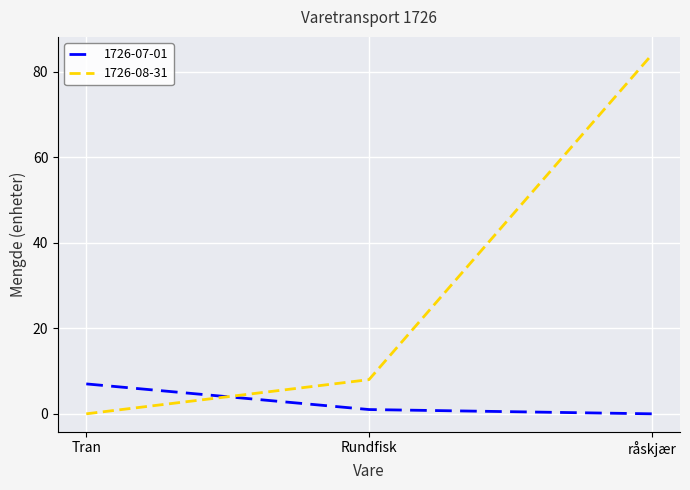

The value of 1726-07-01 at Rundfisk is 1. True or false?

True